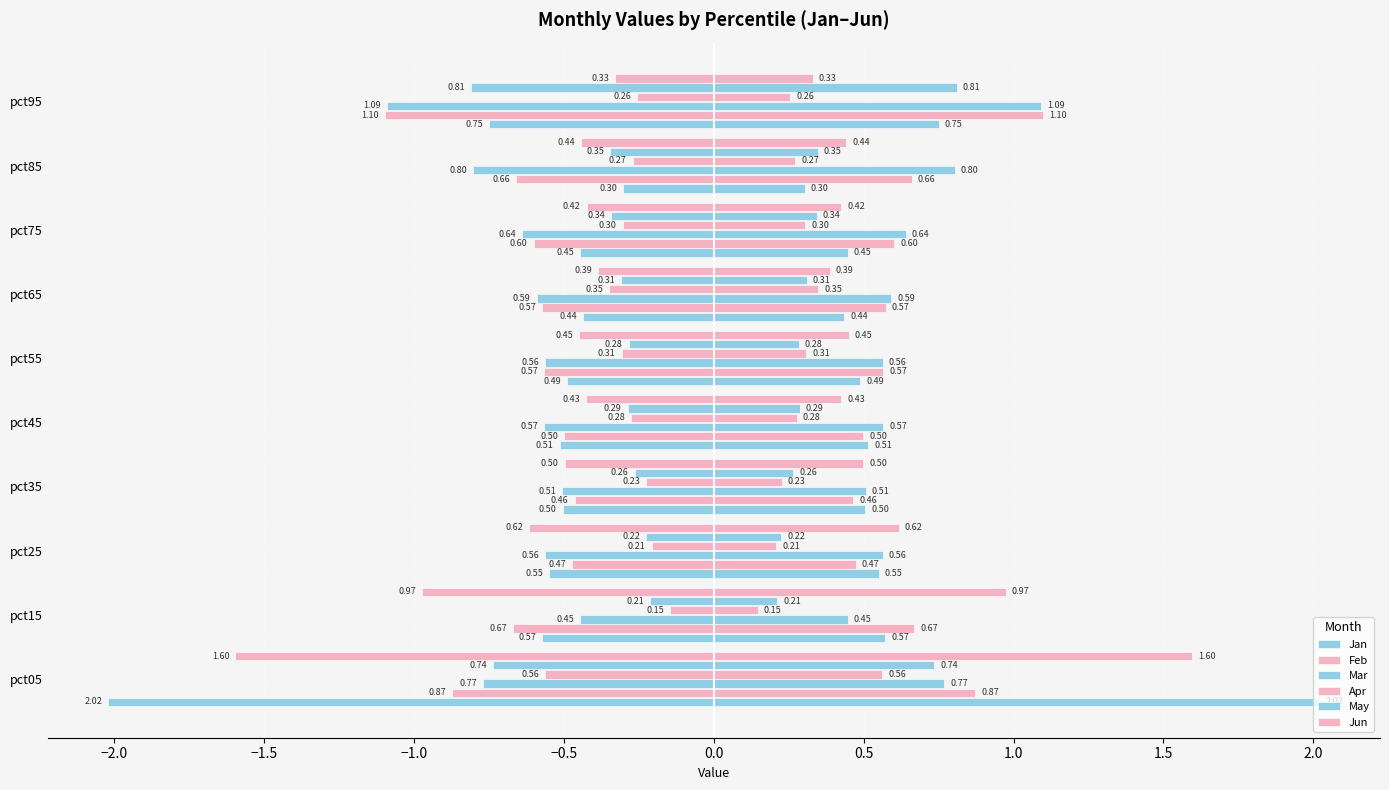

Is it true that Jan equals -0.4 at pct05?

False